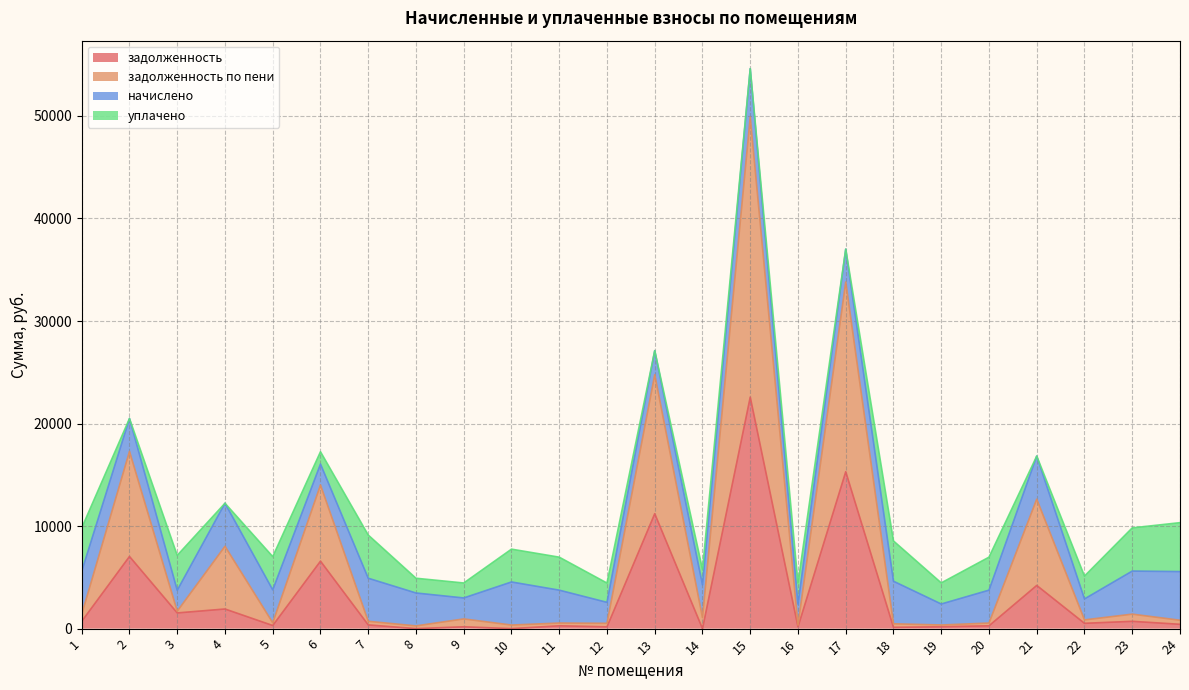

The задолженность по пени series shows 8028.2 at 4. True or false?

True